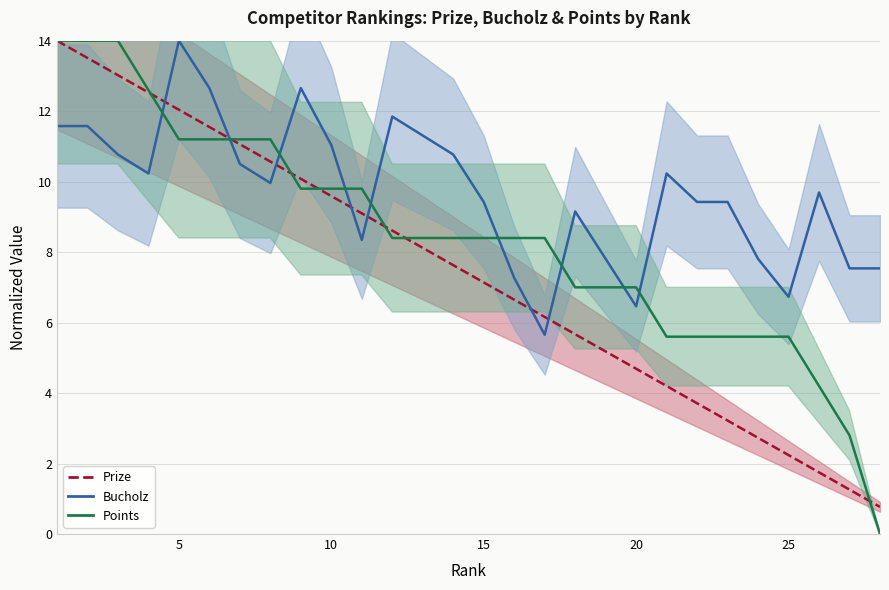

Between 12 and 24, which is larger?

12